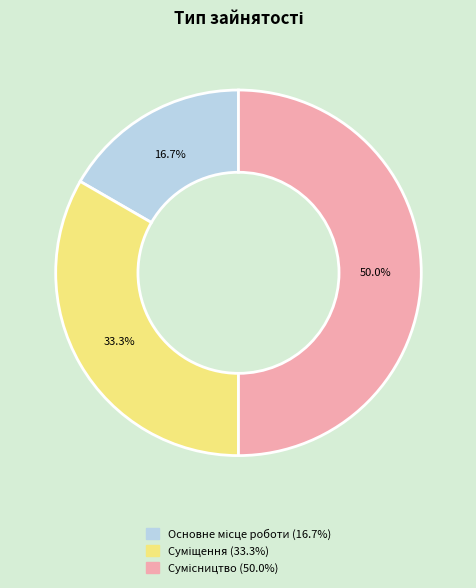

What percentage is NOT represented by Сумісництво?

50.0%